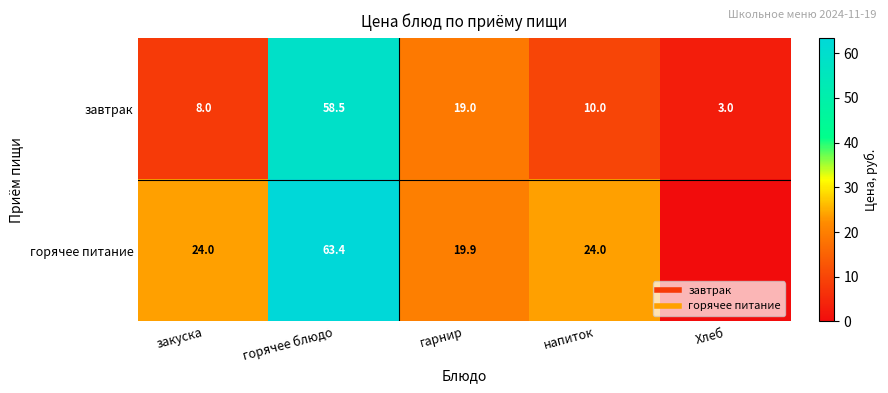

At which category does the chart reach its peak across all series?

горячее блюдо